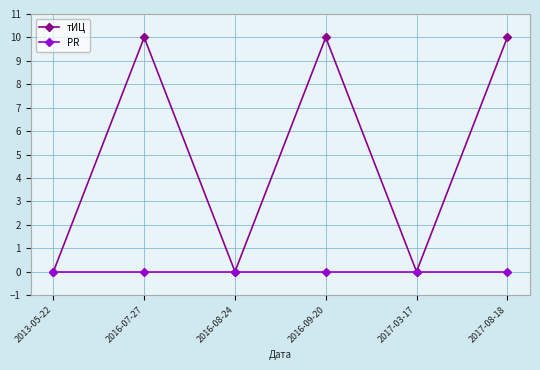

Reading left to right, what are all the values shown in this chart?

тИЦ: 0	10	0	10	0	10
PR: 0	0	0	0	0	0